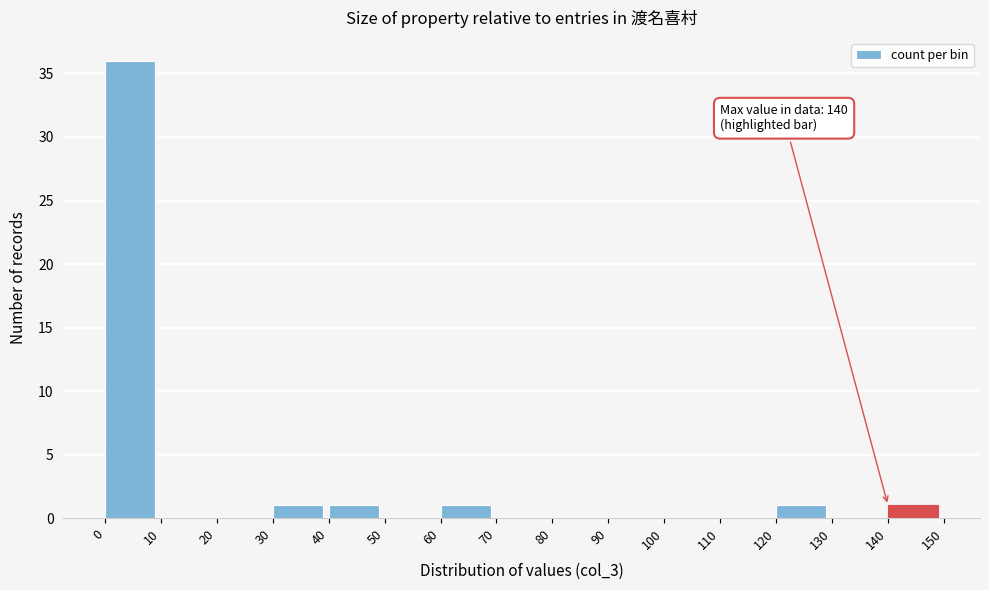

Which range on the x-axis has the tallest bar?

0 to 10